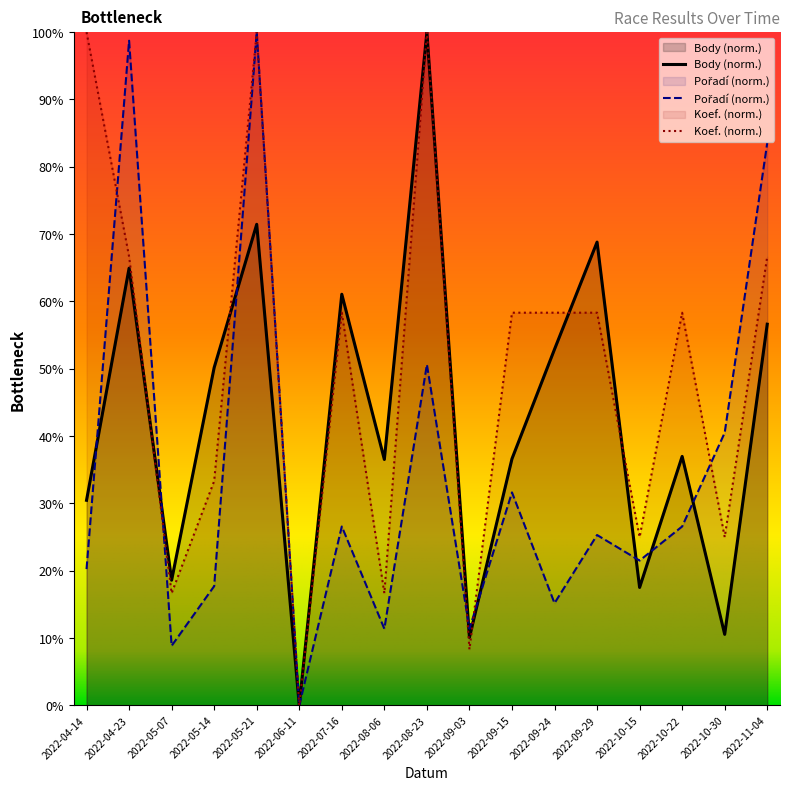

List the labels in order of Koef. value, largest first.

2022-04-14, 2022-05-21, 2022-08-23, 2022-04-23, 2022-11-04, 2022-07-16, 2022-09-15, 2022-09-24, 2022-09-29, 2022-10-22, 2022-05-14, 2022-10-15, 2022-10-30, 2022-05-07, 2022-08-06, 2022-09-03, 2022-06-11